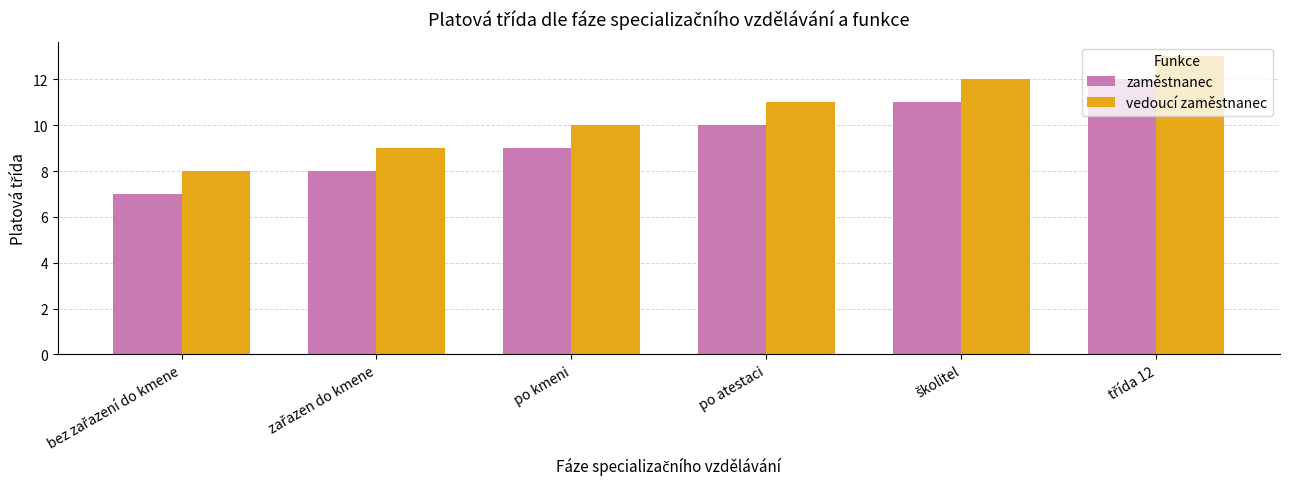

The zaměstnanec series shows 9 at po kmeni. True or false?

True